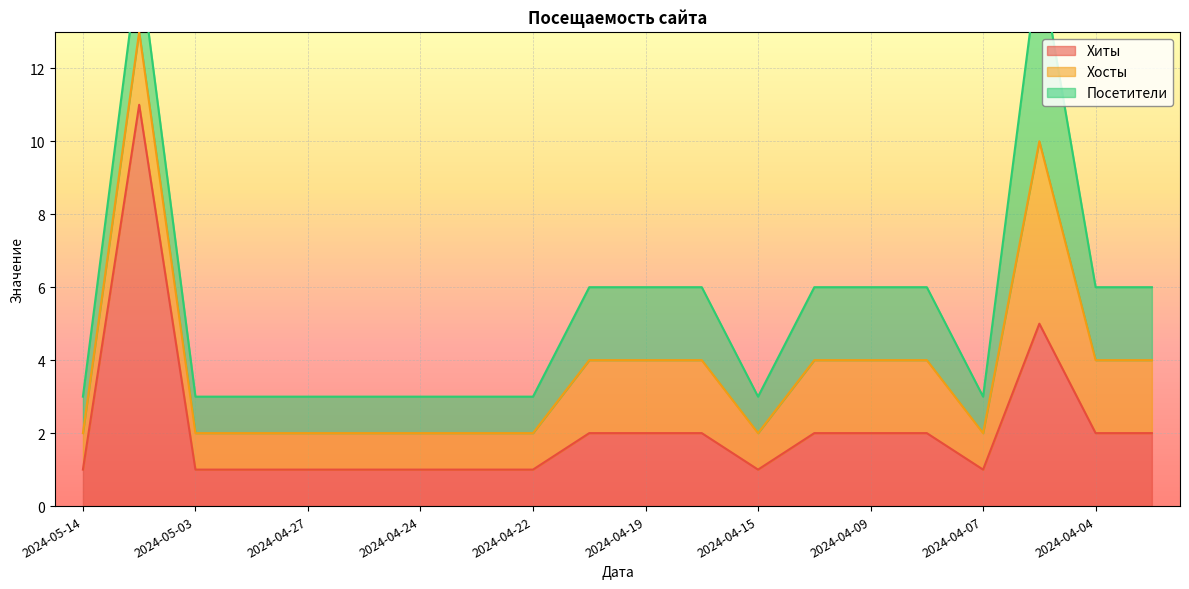

How many categories are shown in the chart?

20